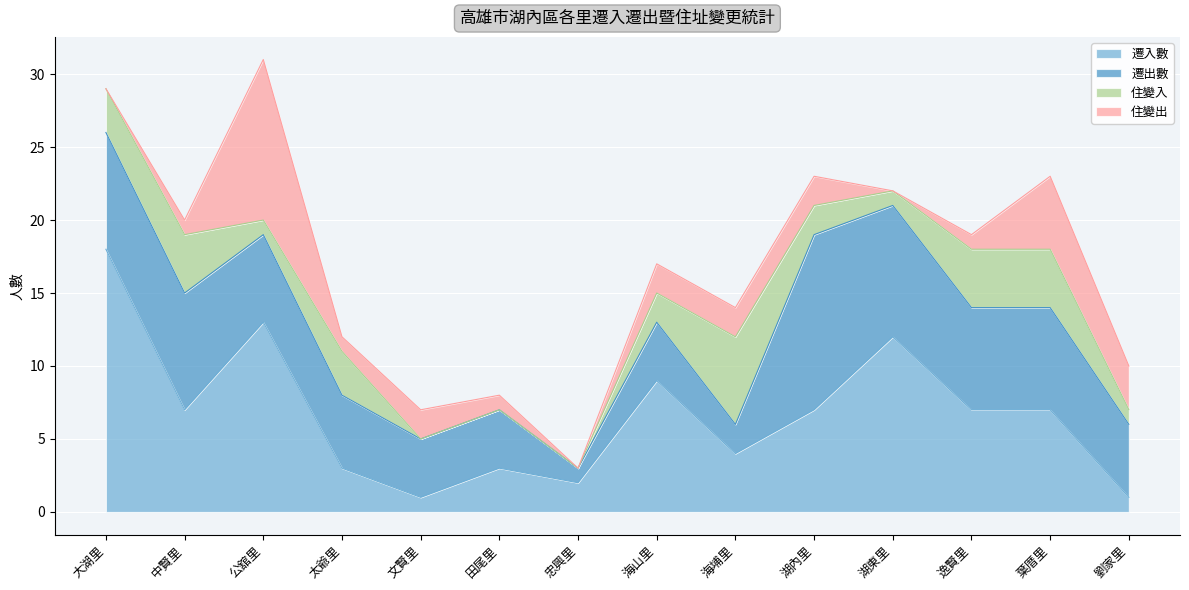

How many data points does each series have?

14